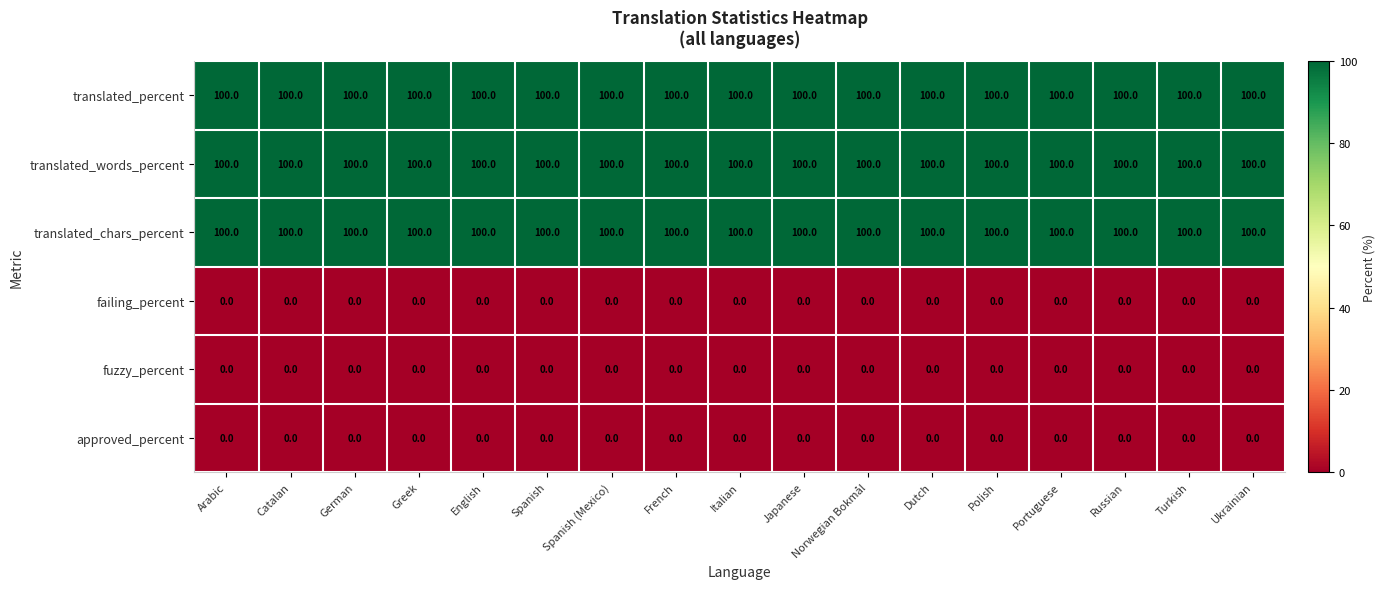

Is it true that translated_words_percent equals 34 at Catalan?

False